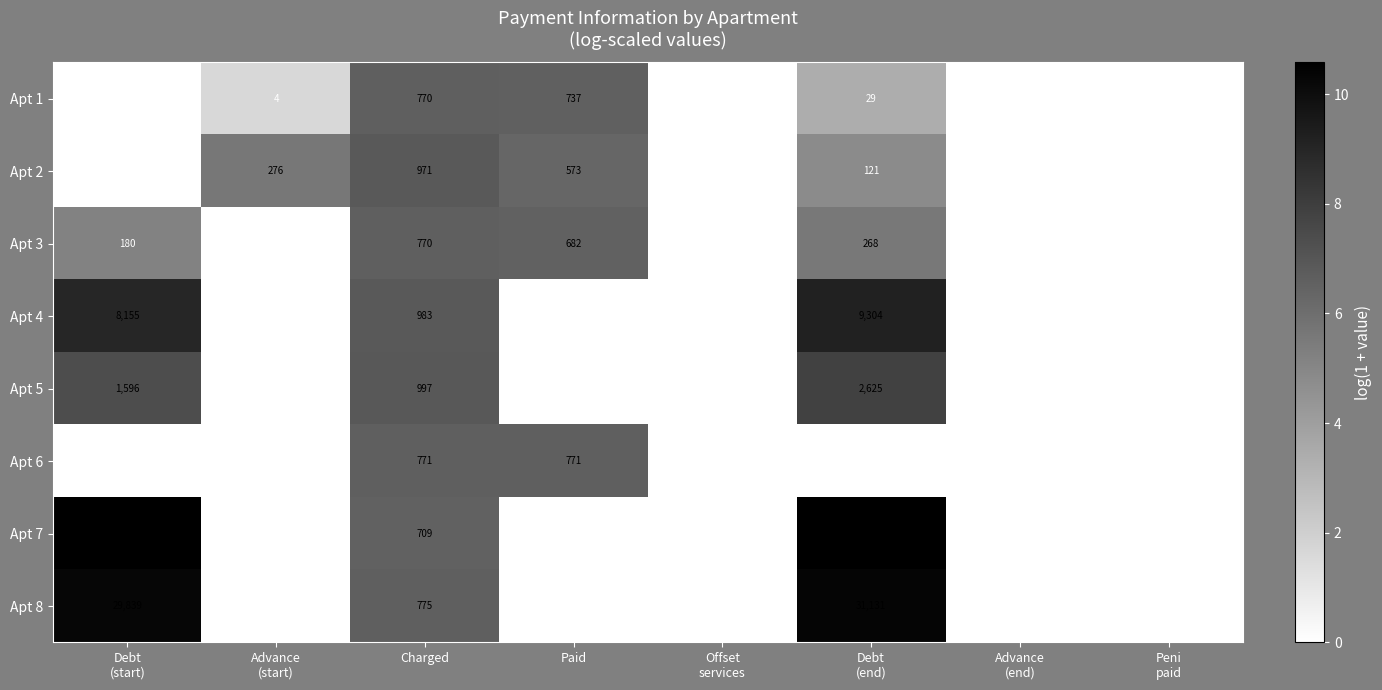

Is it true that Apt 6 equals 771 at Paid?

True